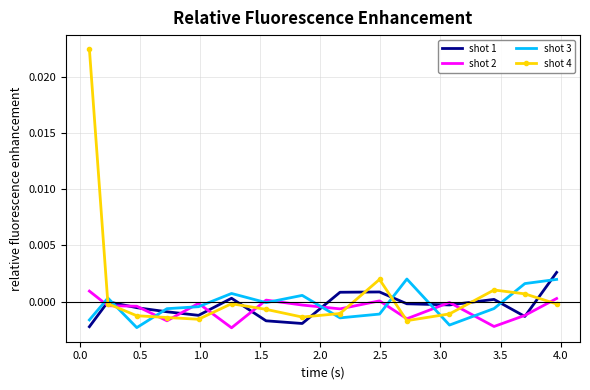

Which series has the largest total across all categories?

shot 4